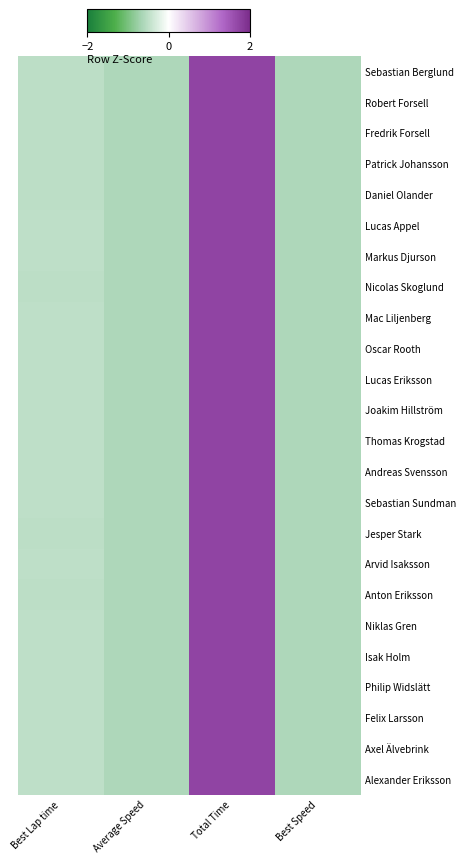

How many positive values does the Axel Älvebrink series have?

1